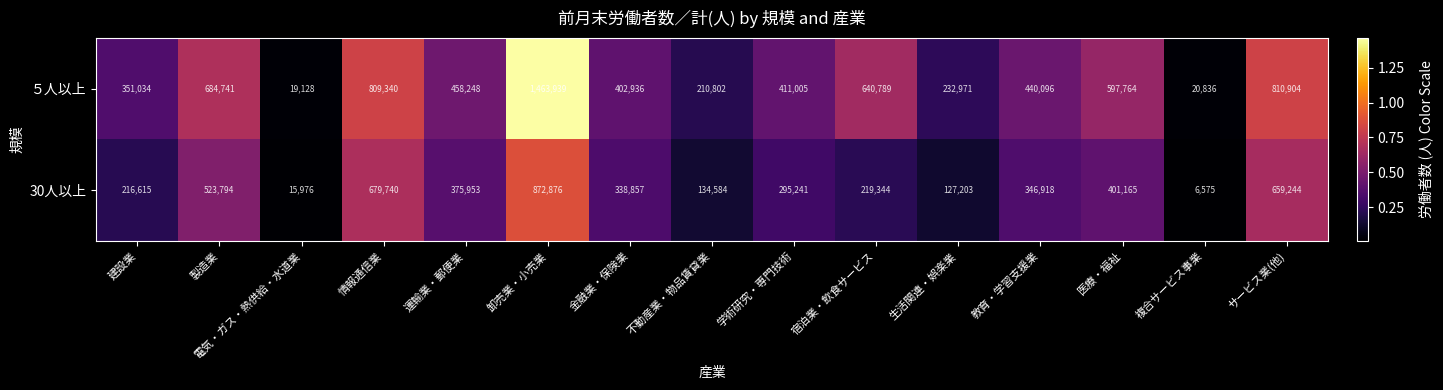

What is the sum of the 30人以上 values at 医療・福祉 and 卸売業・小売業?

1274041